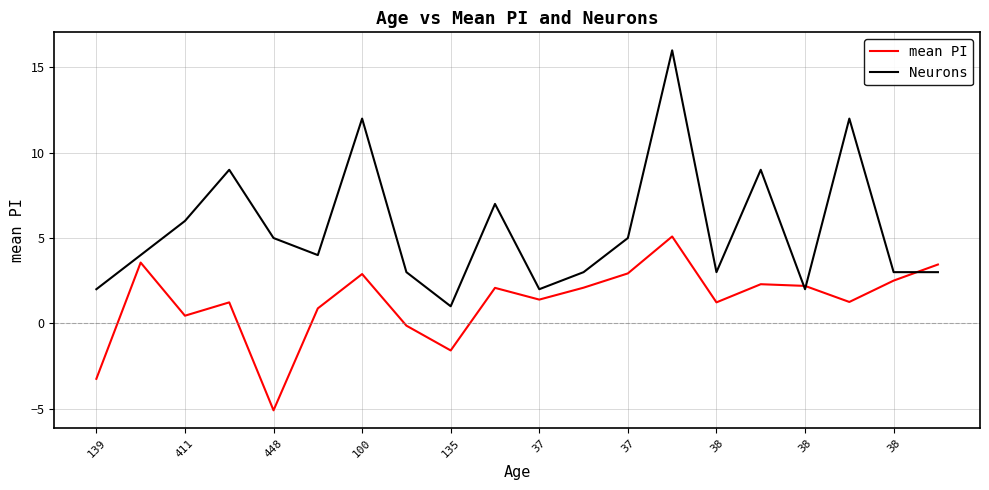

Rank the series by their maximum value, from lowest to highest.

mean PI, Neurons